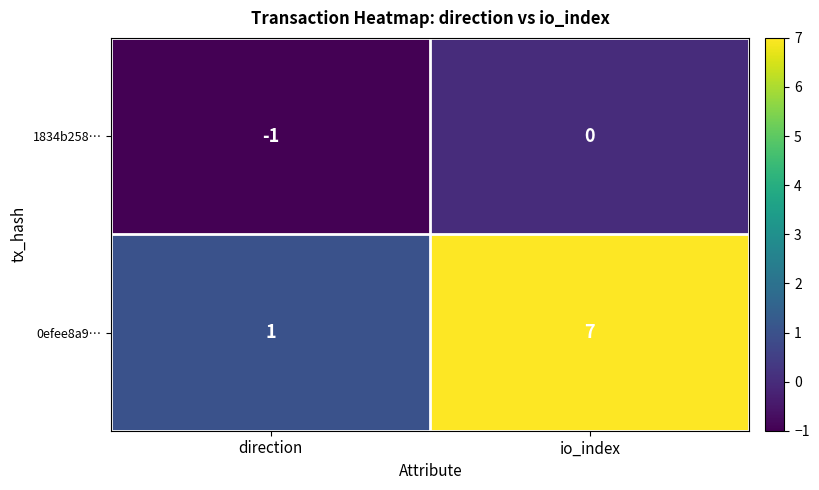

How many data points does each series have?

2